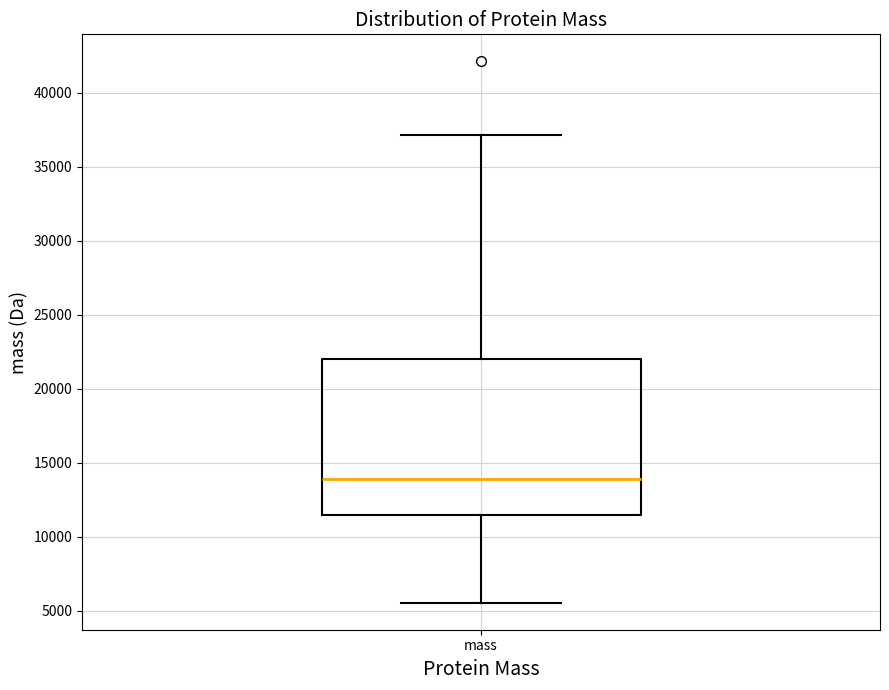

Read this box plot against the y-axis: the position of the median line, the range covered by the box, and the ends of both whiskers. The values are not printed on the chart, so give them approximately, as read against the axis.

median 14000, box 11500 to 22000, whiskers 5500 to 37000